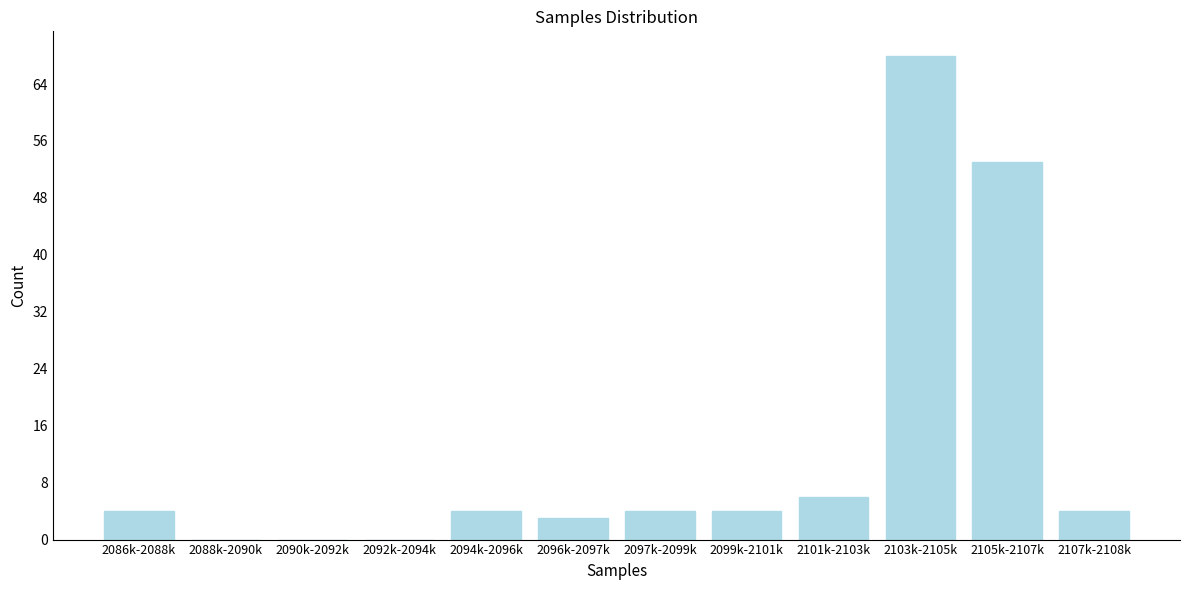

Reading left to right, what are all the values shown in this chart?

2086k-2088k=4	2088k-2090k=0	2090k-2092k=0	2092k-2094k=0	2094k-2096k=4	2096k-2097k=3	2097k-2099k=4	2099k-2101k=4	2101k-2103k=6	2103k-2105k=68	2105k-2107k=53	2107k-2108k=4